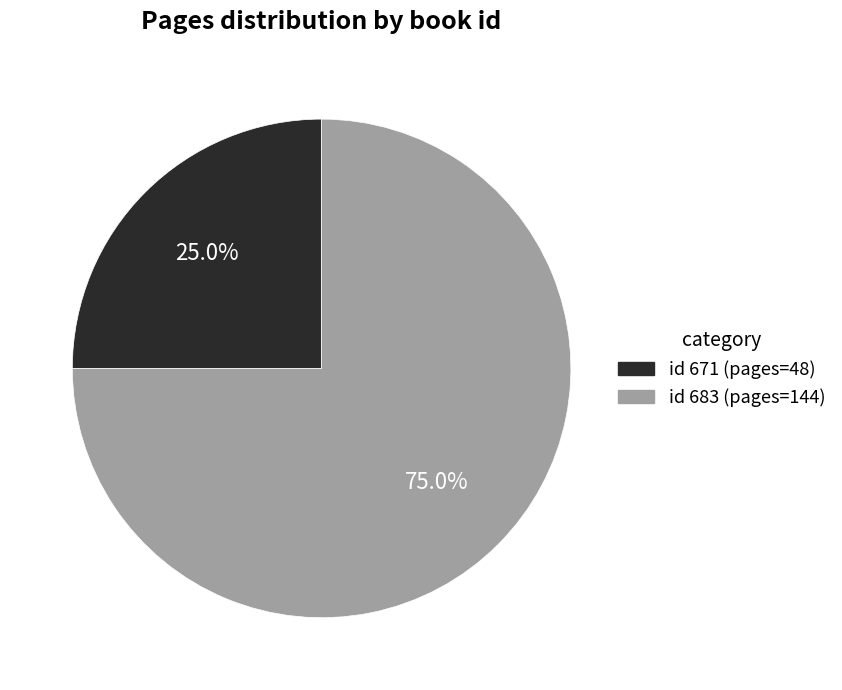

Does any single category account for the majority?

Yes